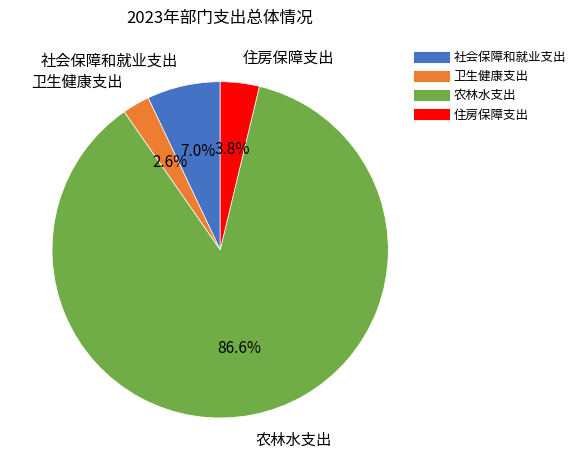

How many segments does this pie chart have?

4